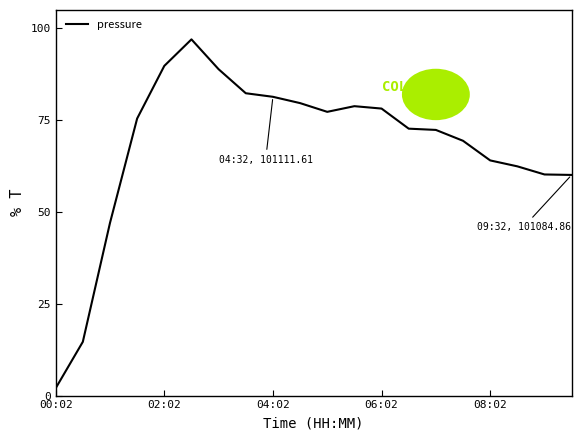

What is the maximum value shown in the chart?

97.0